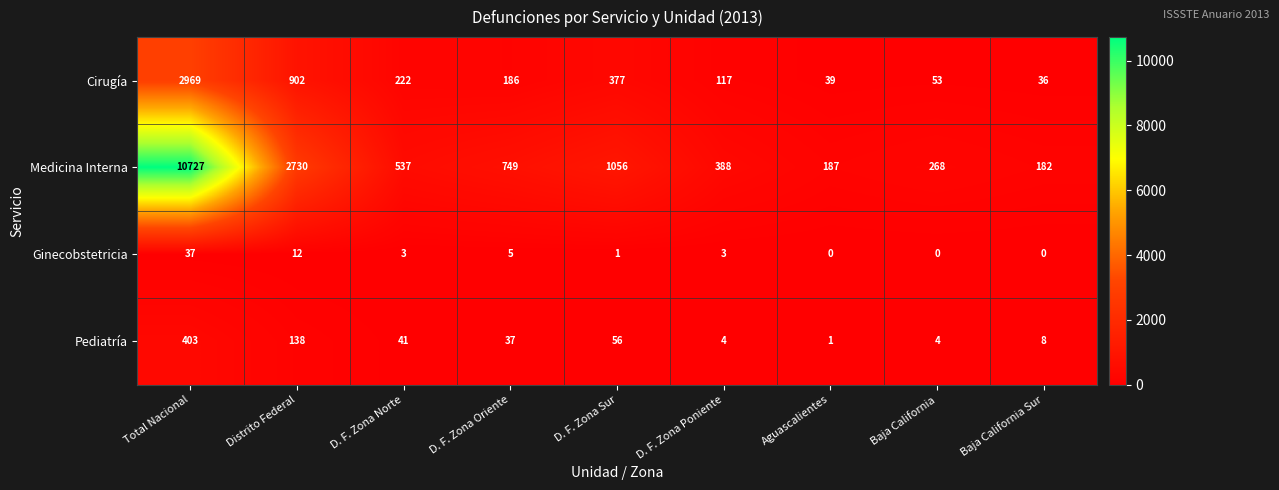

What is the spread (max minus min) of values at D. F. Zona Poniente?

385